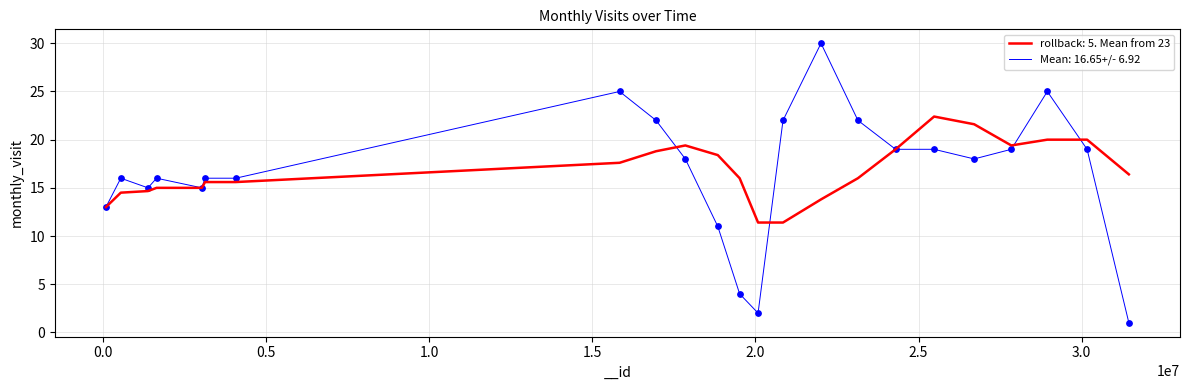

Which series has the widest spread of values?

Mean: 16.65+/- 6.92